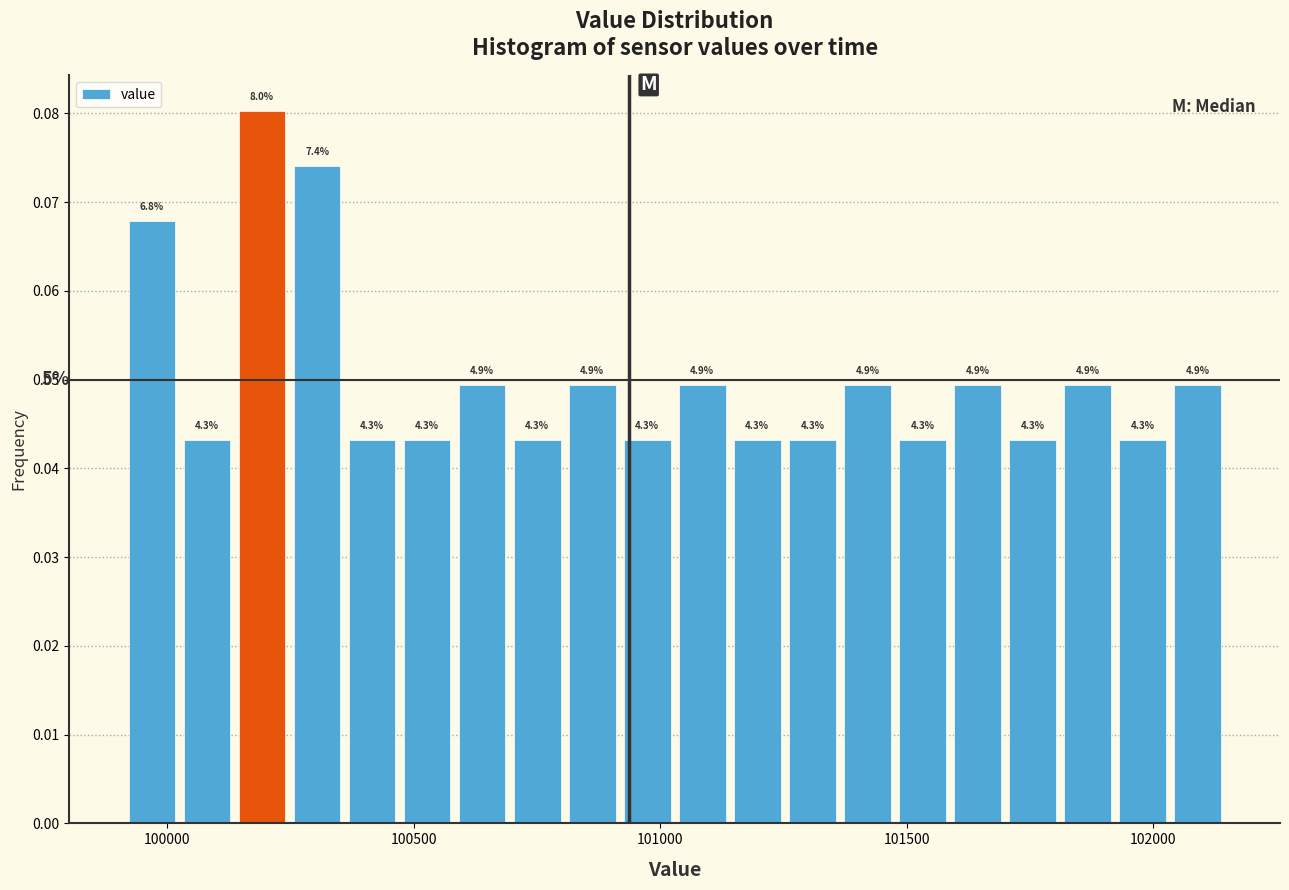

Around what value on the x-axis is the tallest bar? Give the approximate position of its centre, as read against the axis.

100200